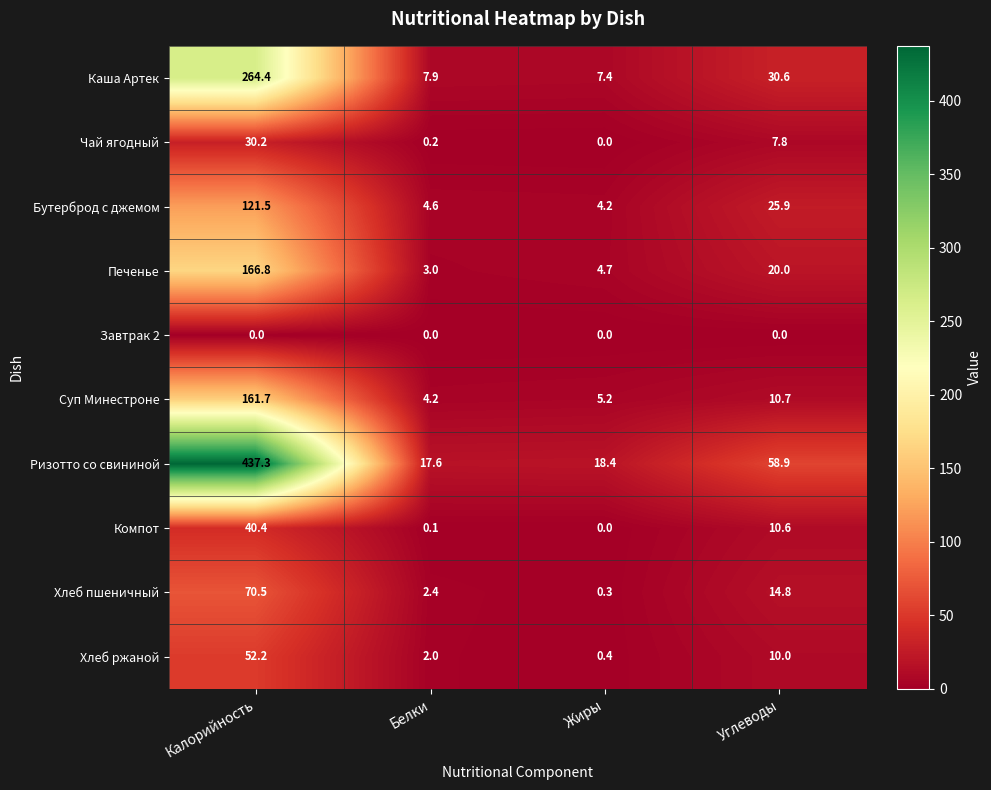

At which label is Хлеб ржаной closest to 26?

Углеводы